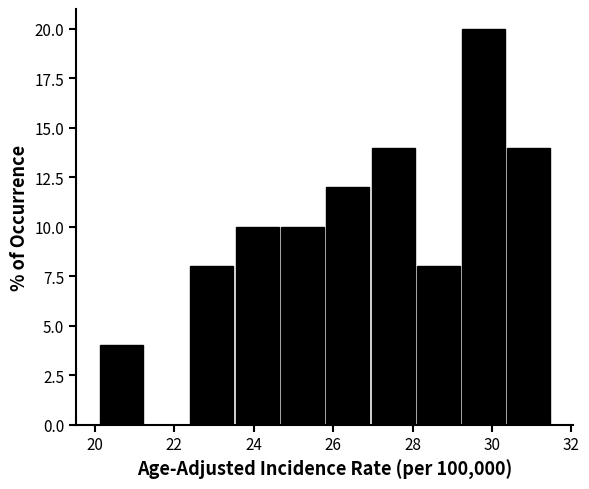

Reading left to right, list every bar in this chart as the range it spans on the x-axis followed by its height. Neither the bar edges nor the heights are printed on the chart, so give them approximately, as read against the axes.

20.10 to 21.24: 4
21.24 to 22.38: 0
22.38 to 23.52: 8
23.52 to 24.66: 10
24.66 to 25.80: 10
25.80 to 26.94: 12
26.94 to 28.08: 14
28.08 to 29.22: 8
29.22 to 30.36: 20
30.36 to 31.50: 14